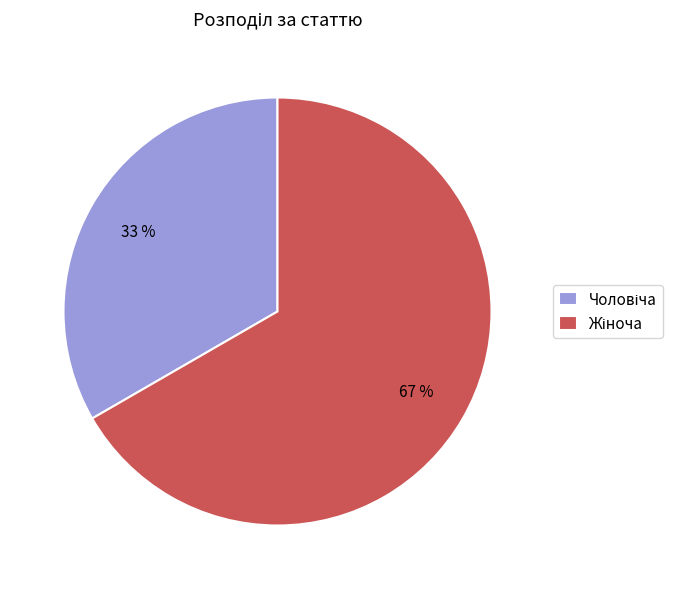

To the nearest percent, what is the average slice percentage?

50%